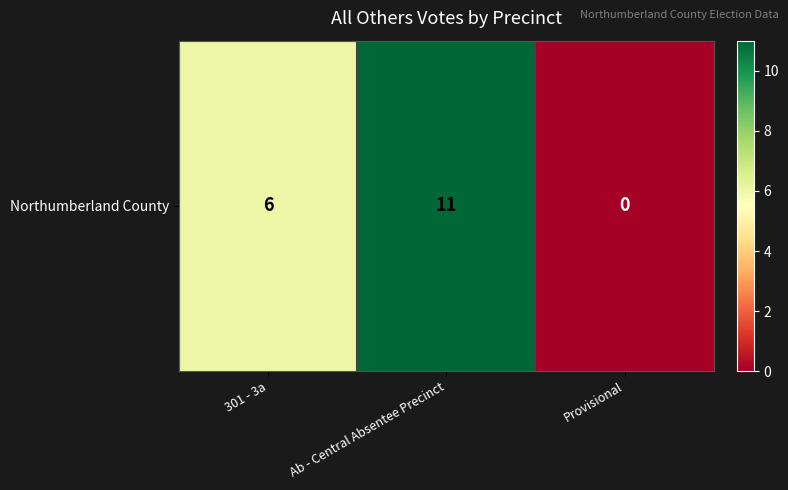

Which has a higher value, Provisional or 301 - 3a?

301 - 3a